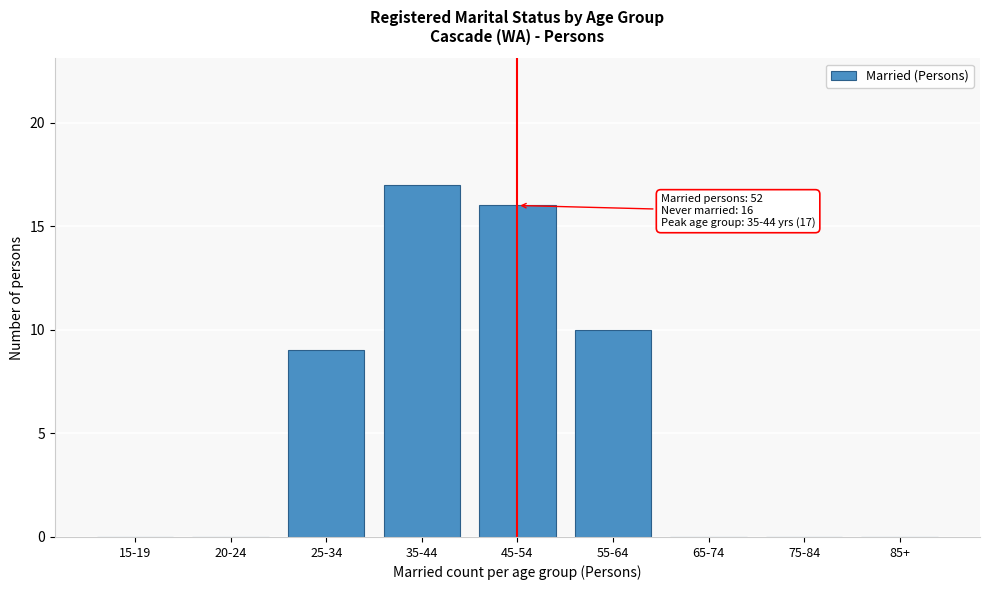

Reading left to right, list all the values displayed in this chart.

15-19=0	20-24=0	25-34=9	35-44=17	45-54=16	55-64=10	65-74=0	75-84=0	85+=0